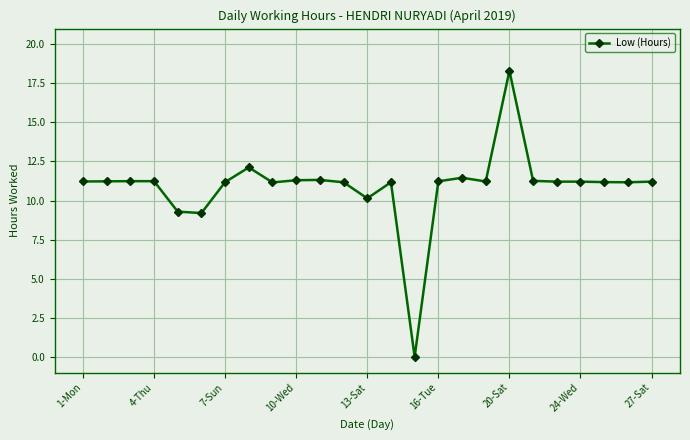

What is the average value?

10.9